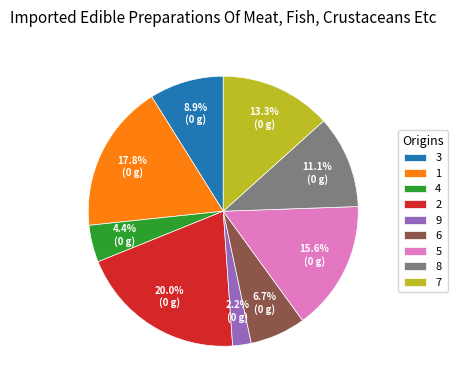

To the nearest percent, what is the difference between the largest and smallest slice percentages?

18%